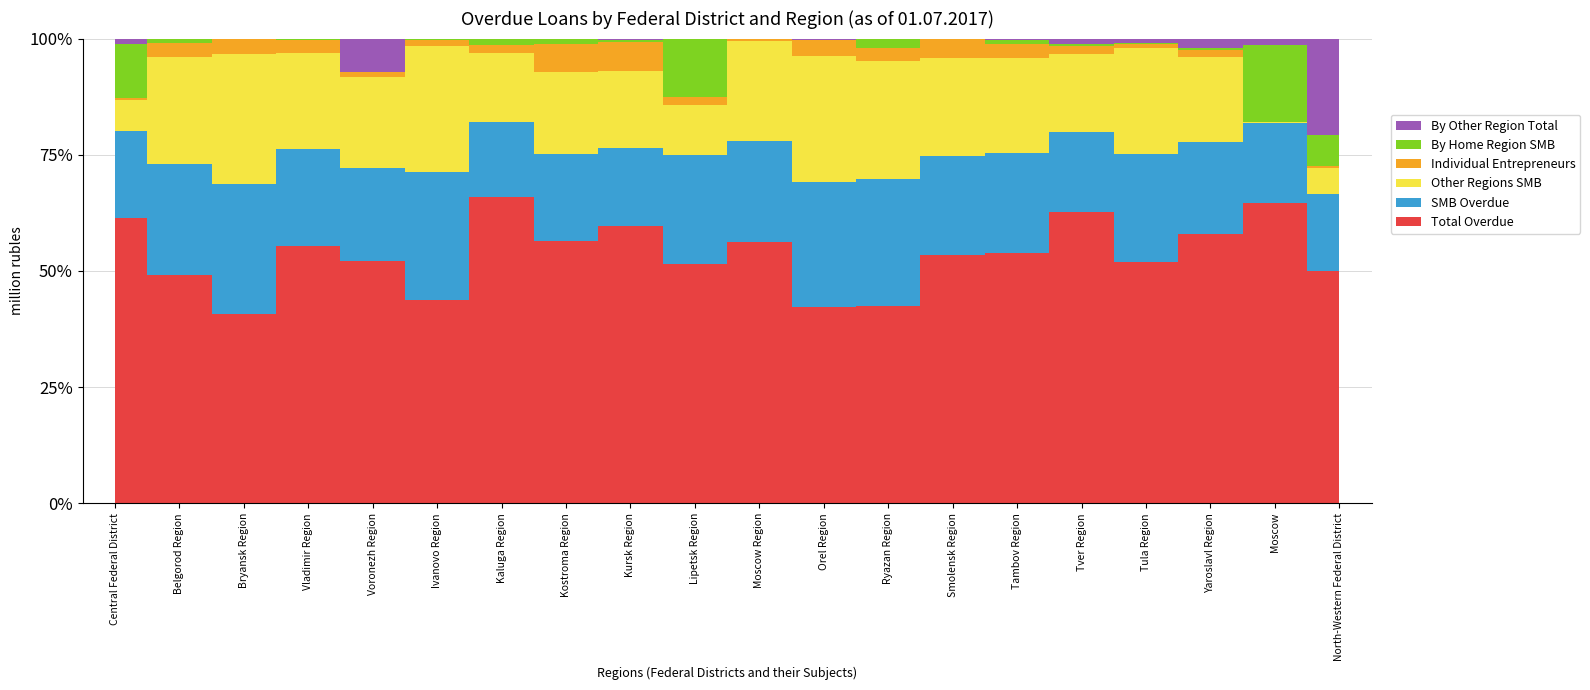

True or false: Other Regions SMB and Individual Entrepreneurs cross at least once.

False